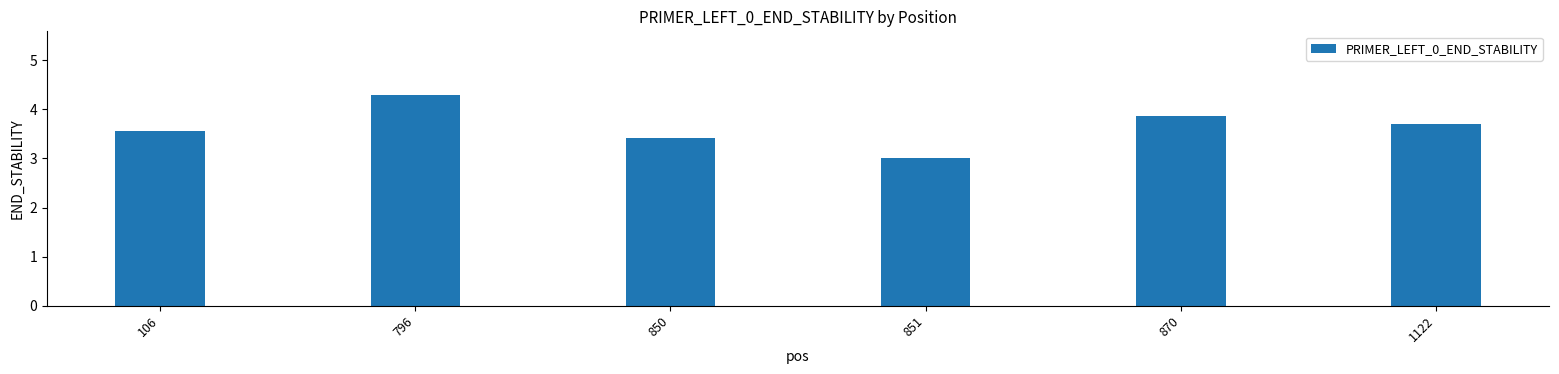

What is the difference between the maximum and minimum values?

1.3